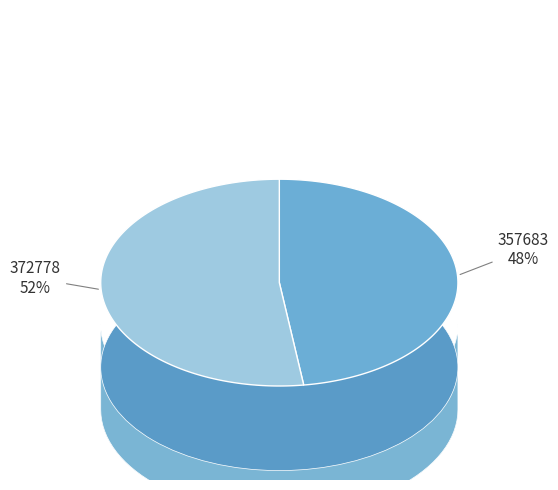

Count the number of slices in the pie.

2